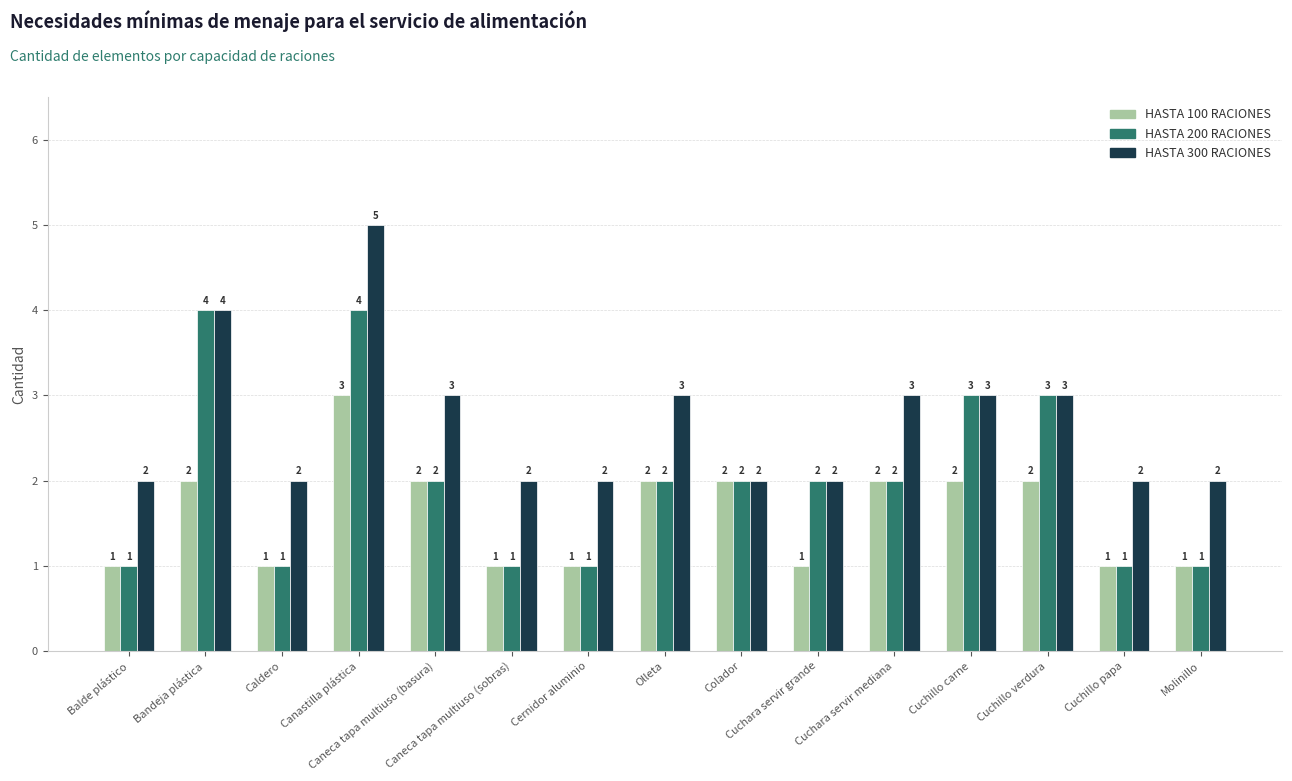

How many data points does each series have?

15